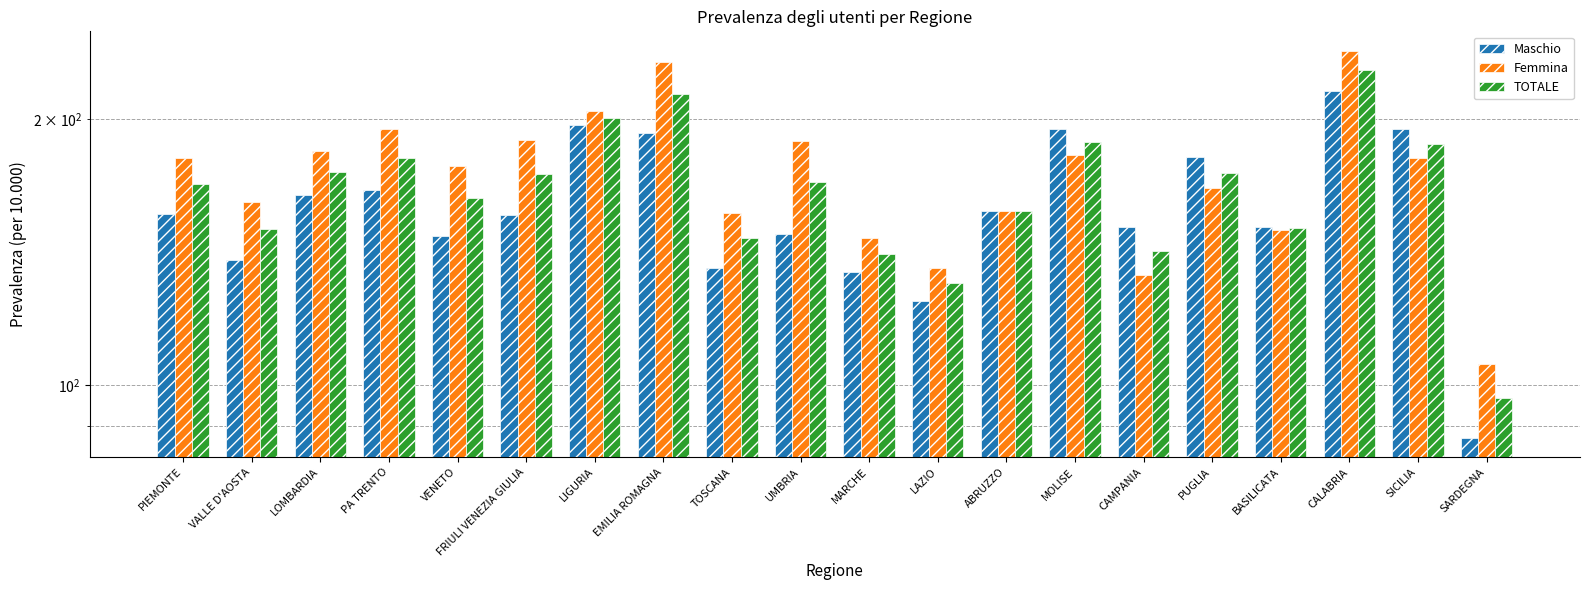

What is the spread (max minus min) of values at TOSCANA?

21.0